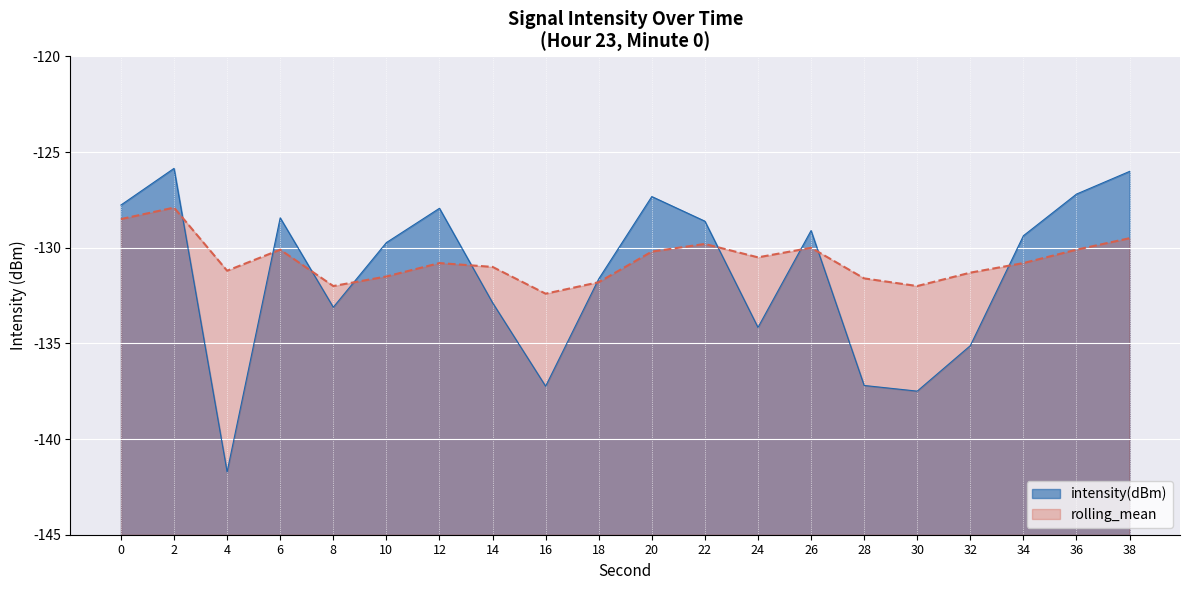

At which label is intensity(dBm) closest to -133?

8